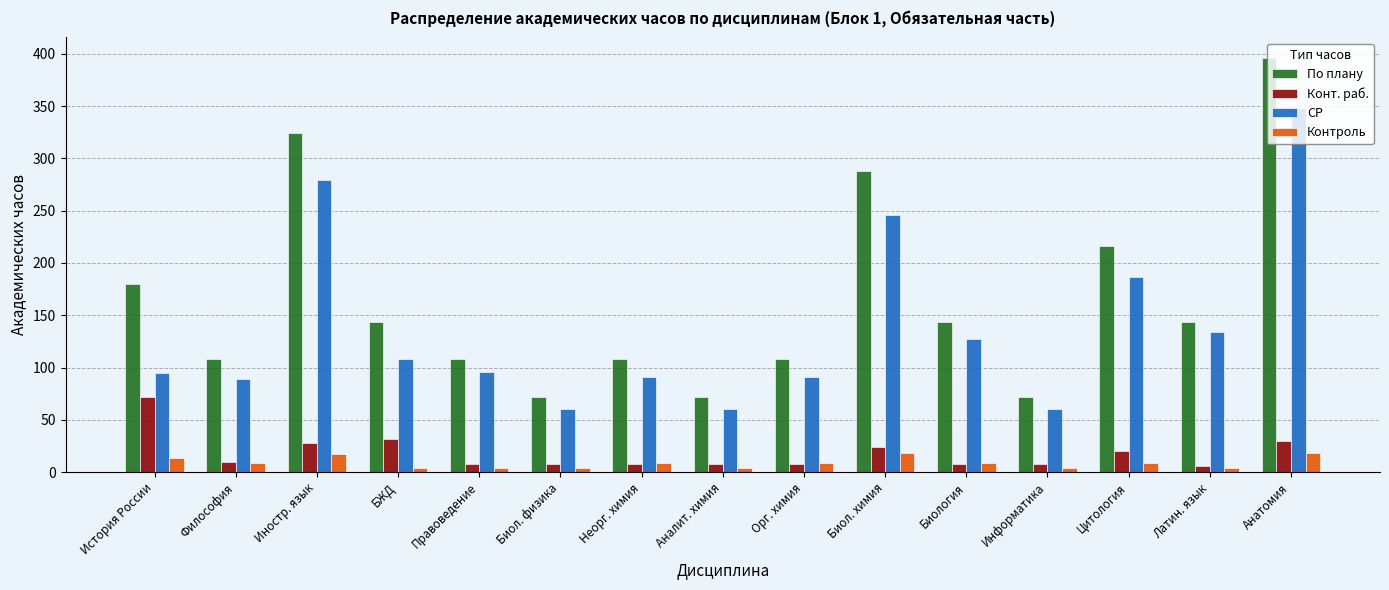

At how many categories does at least one series exceed 176?

5